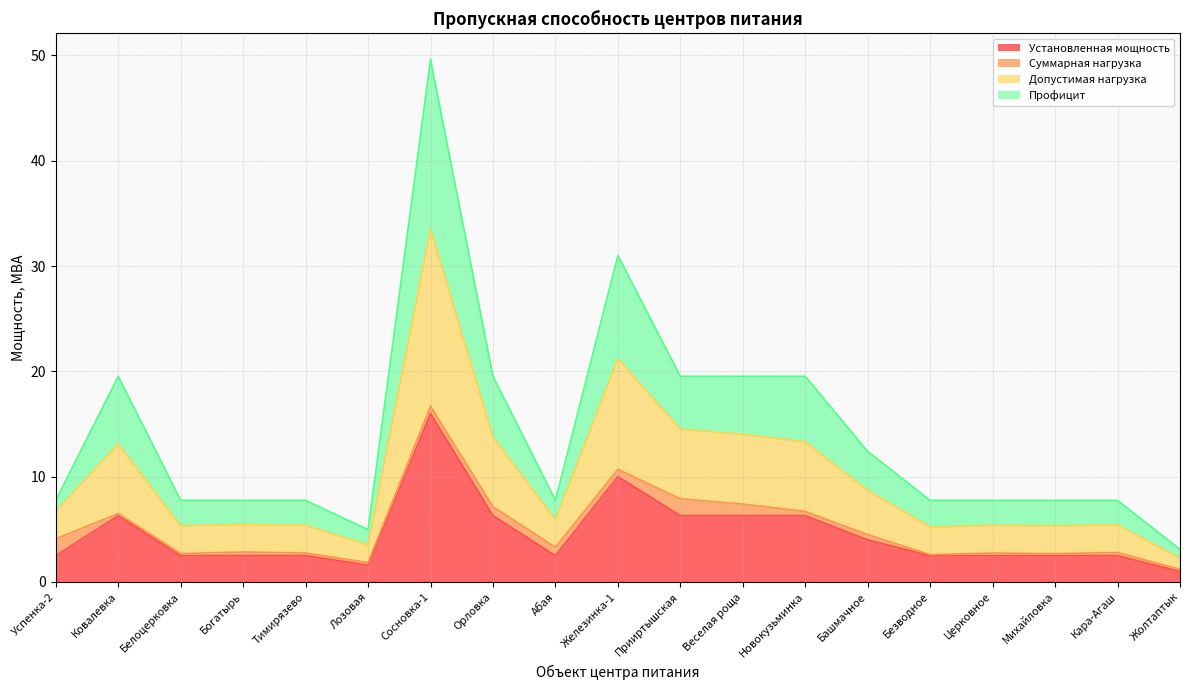

Which series changed the most between Михайловка and Кара-Агаш?

Профицит